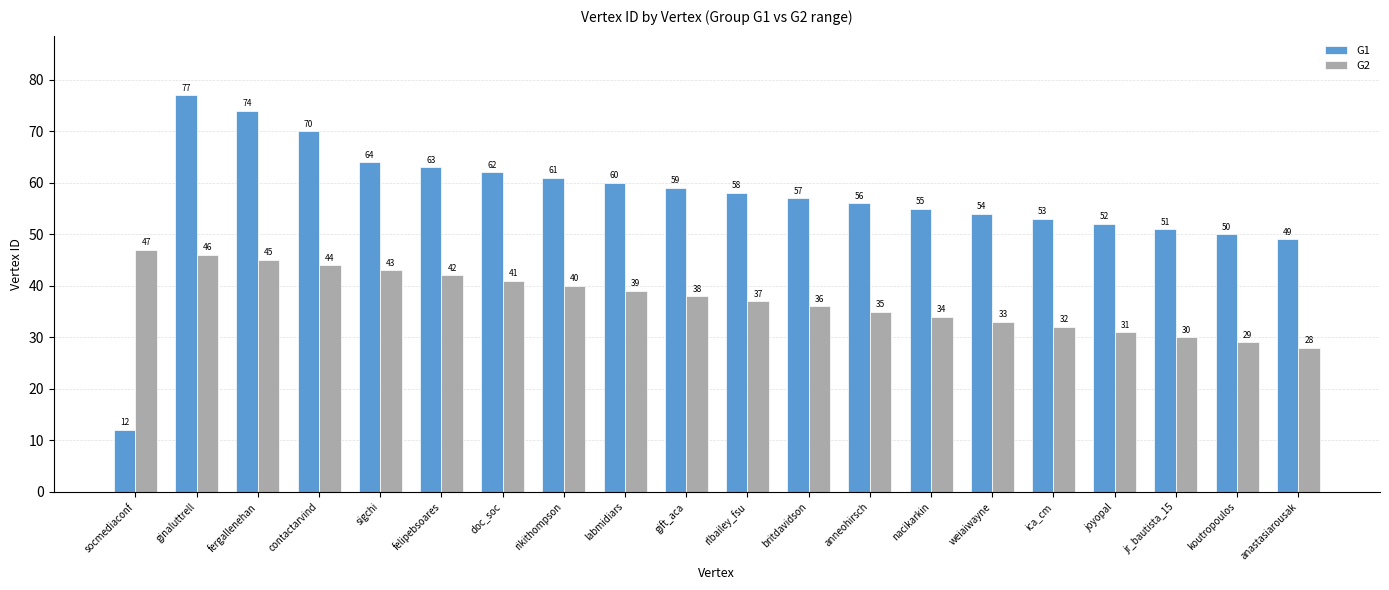

Between contactarvind and weiaiwayne, which series saw the biggest shift?

G1